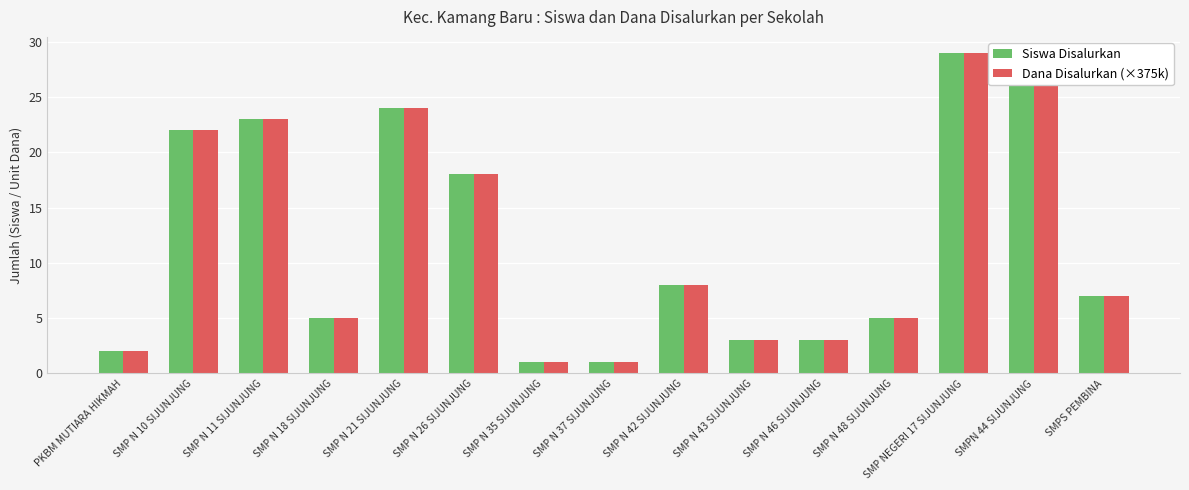

Is it true that Siswa Disalurkan equals 8 at SMP N 42 SIJUNJUNG?

True